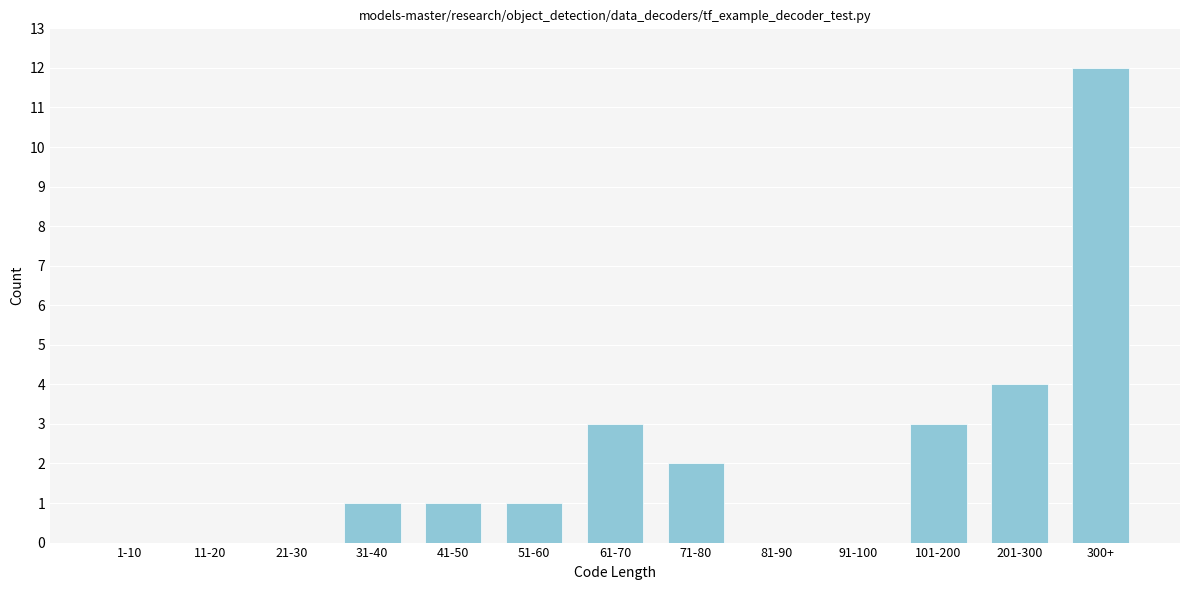

Reading left to right, list all the values displayed in this chart.

1-10=0	11-20=0	21-30=0	31-40=1	41-50=1	51-60=1	61-70=3	71-80=2	81-90=0	91-100=0	101-200=3	201-300=4	300+=12